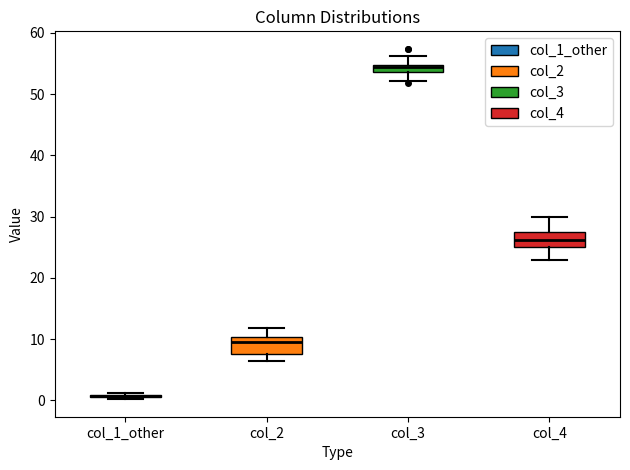

Where is the upper edge of the box for col_3 on the y-axis? The values are not printed on the chart, so give them approximately, as read against the axis.

55